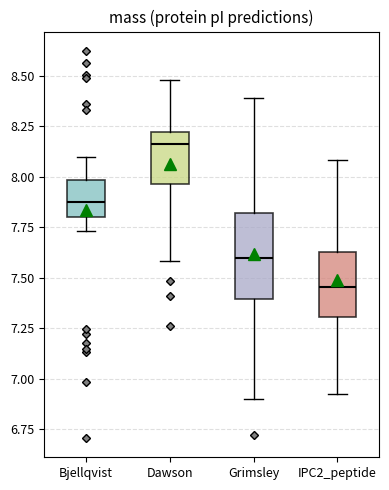

Reading left to right, read every box against the y-axis: the position of its median line, the range the box covers, and the ends of its whiskers. The values are not printed on the chart, so give them approximately, as read against the axis.

Bjellqvist: median 7.90, box 7.80 to 8.00, whiskers 7.75 to 8.10
Dawson: median 8.15, box 7.95 to 8.20, whiskers 7.60 to 8.50
Grimsley: median 7.60, box 7.40 to 7.80, whiskers 6.90 to 8.40
IPC2_peptide: median 7.45, box 7.30 to 7.65, whiskers 6.95 to 8.10